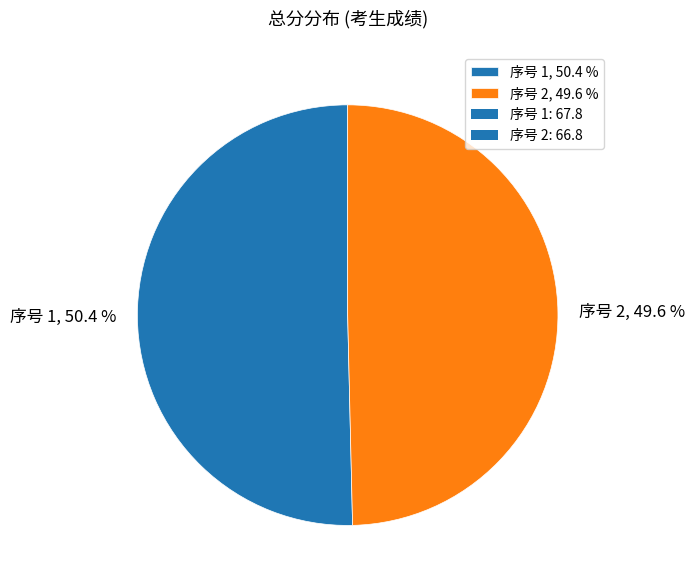

How much of the chart is everything except 序号 1, 50.4 %?

49.6%